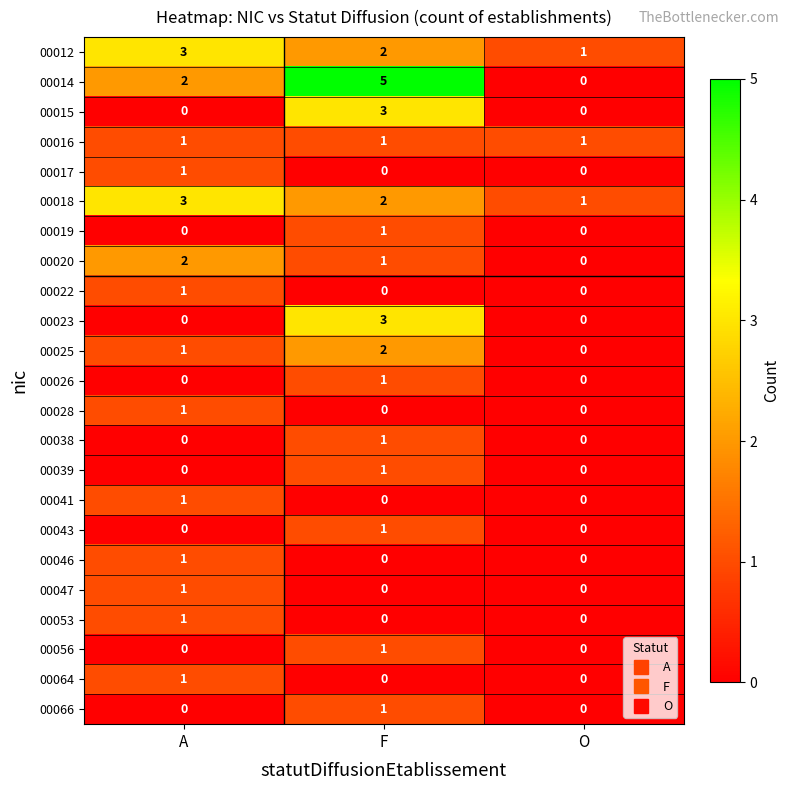

At which label does 00012 first exceed 2?

A